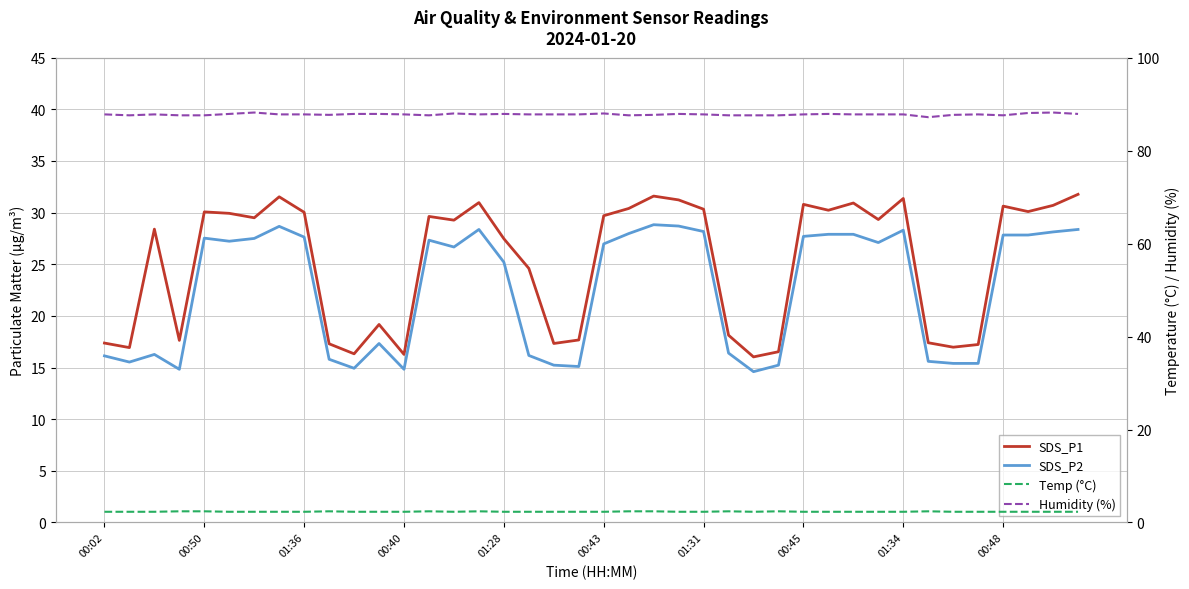

What is the sum of all Humidity (%) values?

3511.5